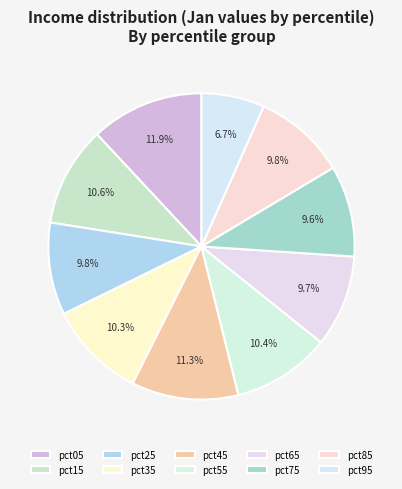

What is the smallest slice in the pie chart?

pct95